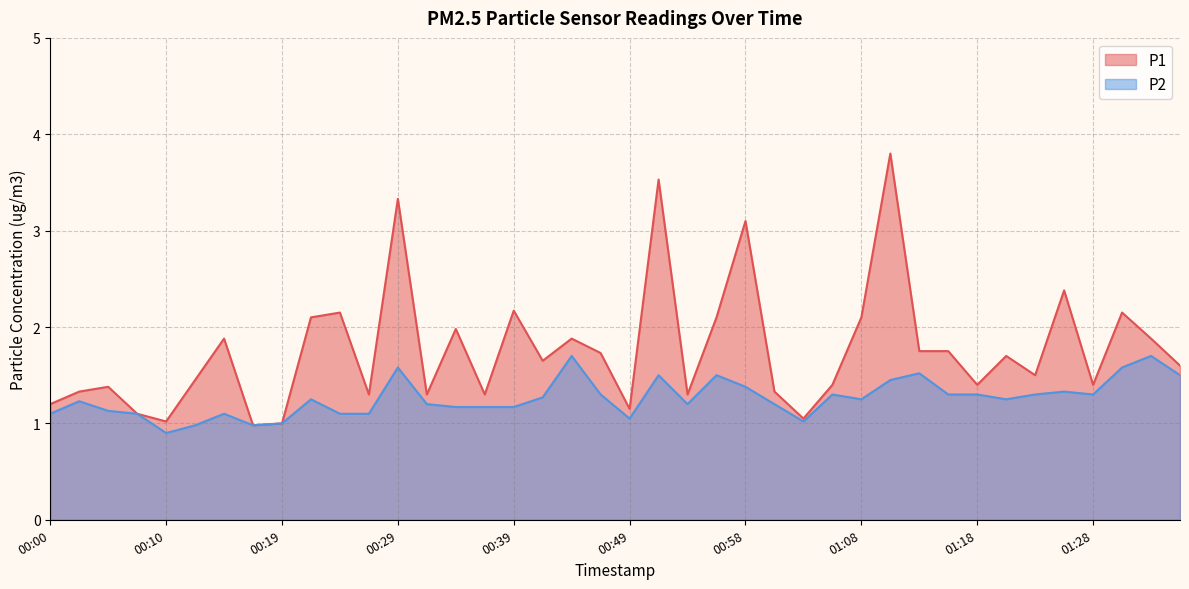

What is the label of the 29th point from the right?

00:27